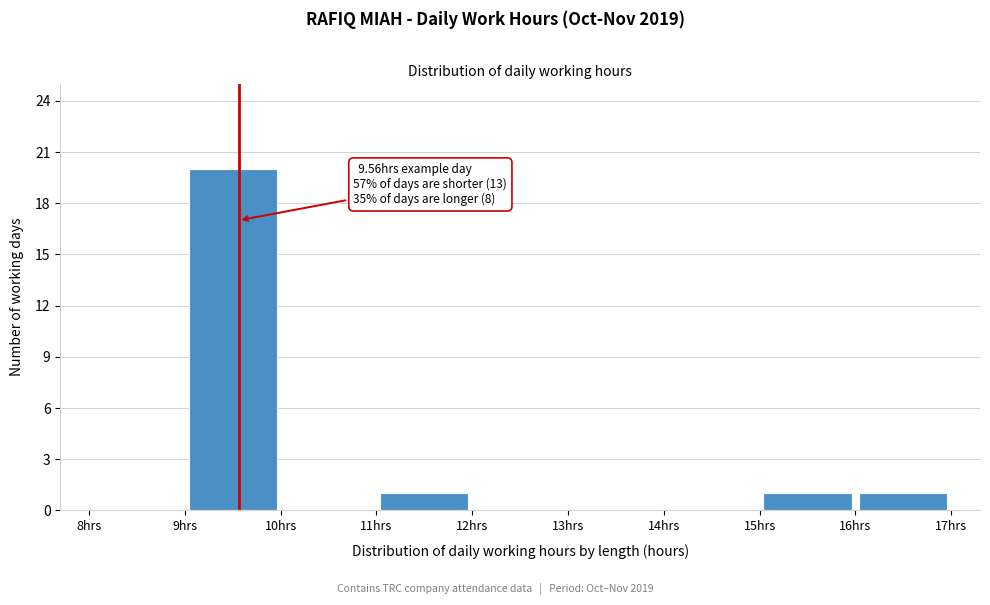

Which range on the x-axis has the tallest bar?

9 to 10